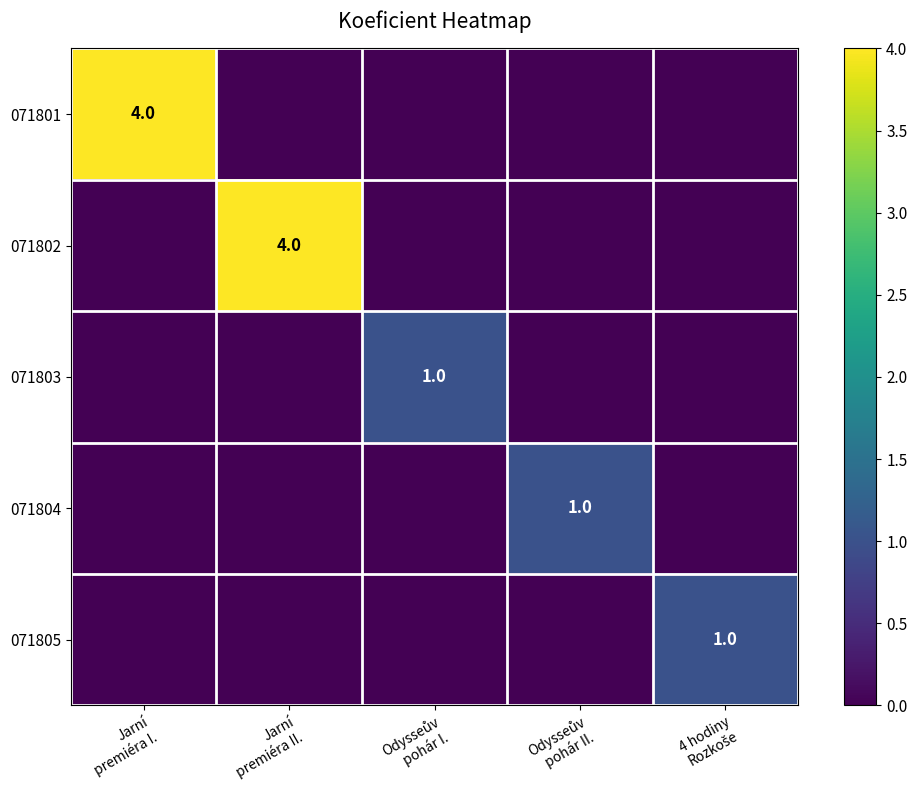

Where is 071803 nearest to the value 0?

Jarní premiéra I.